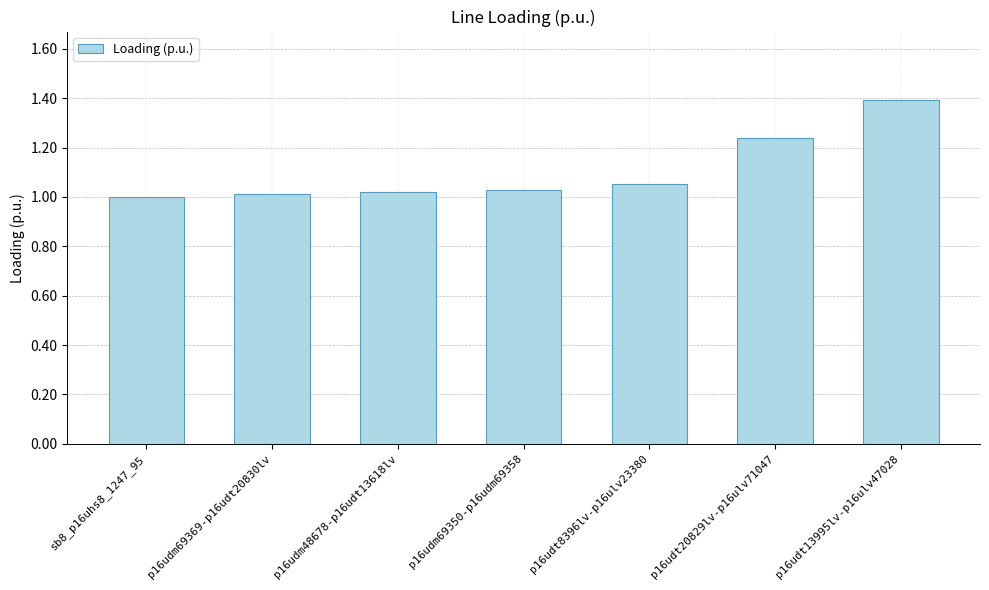

The value at p16udm69369-p16udt20830lv is 1.0. True or false?

True